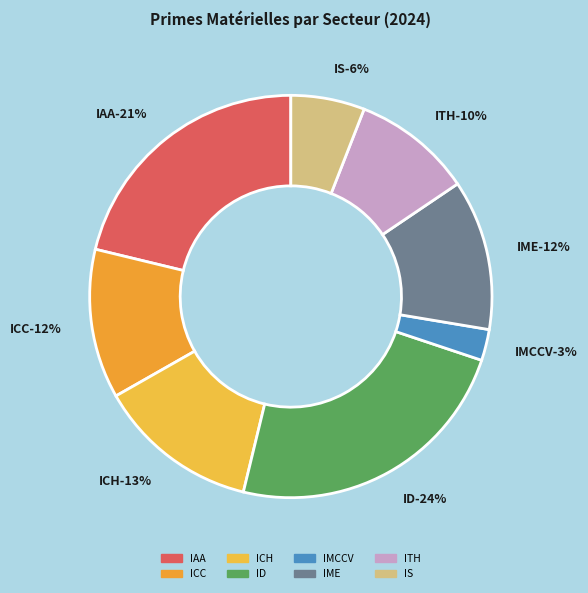

How many segments does this pie chart have?

8